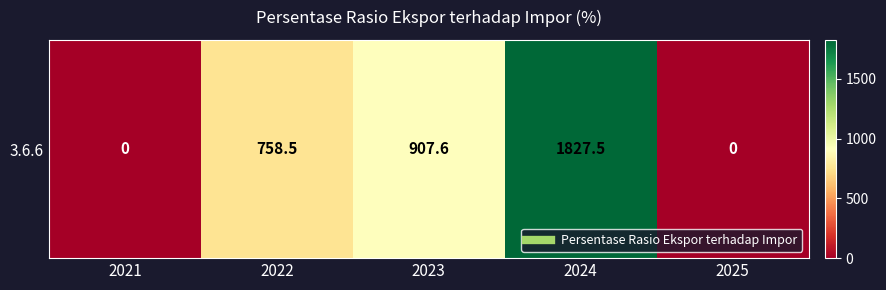

What is the difference between the maximum and minimum values?

1827.5